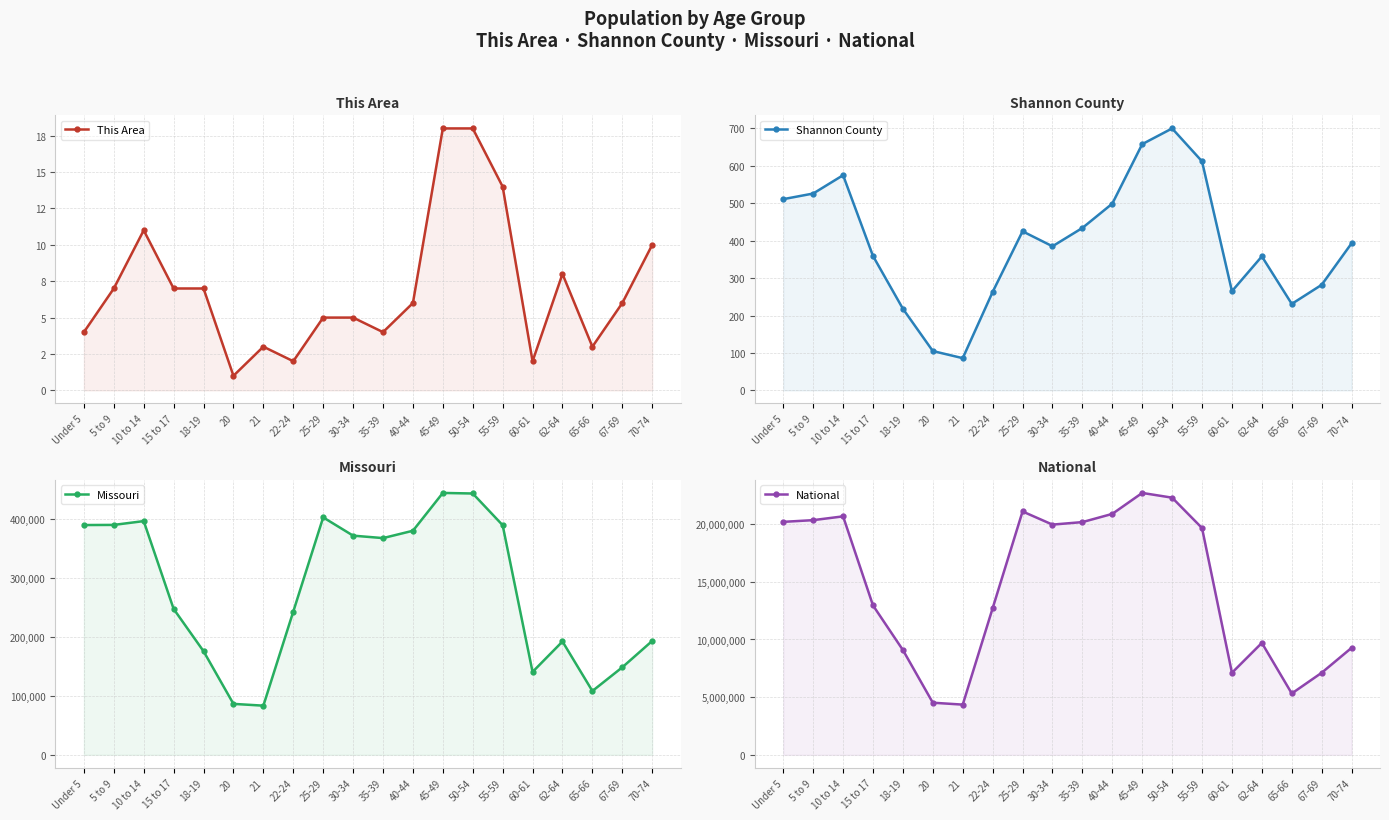

True or false: National and Shannon County intersect in this chart.

False